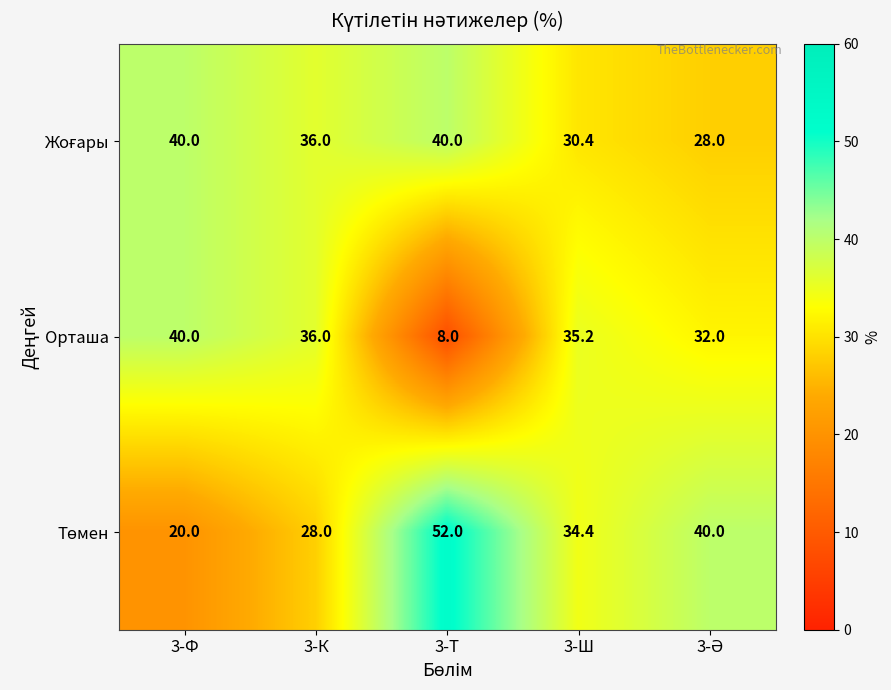

Read the Орташа value at 3-Т.

8.0